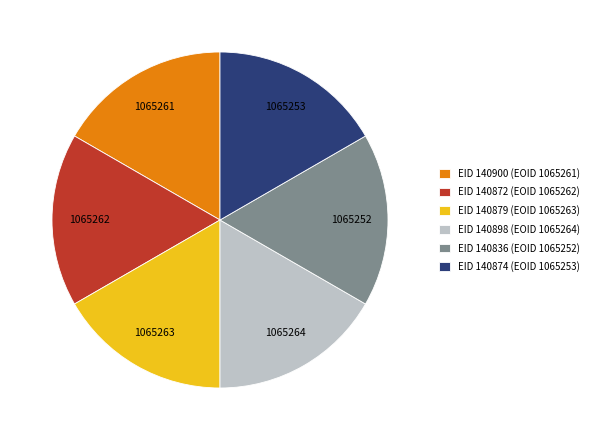

How many slices are in this pie chart?

6